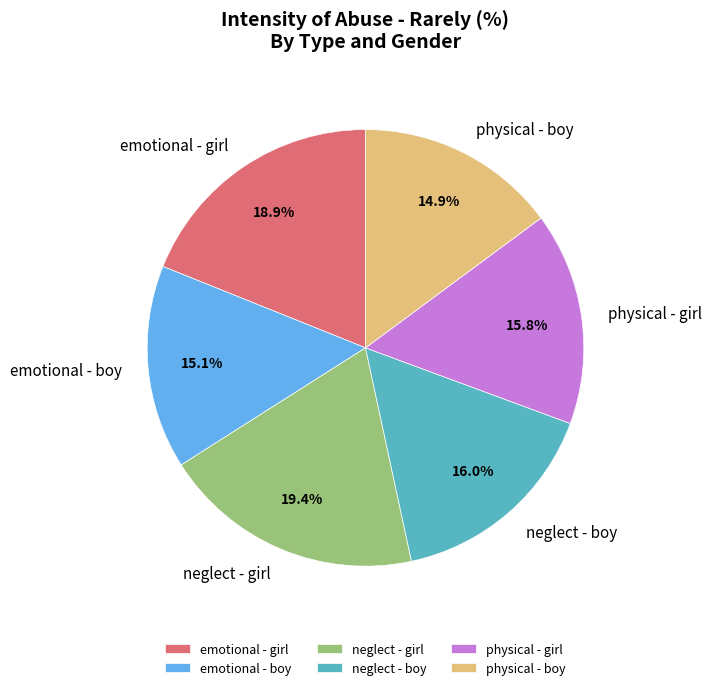

Combined, do emotional - boy and neglect - boy account for over 50%?

No